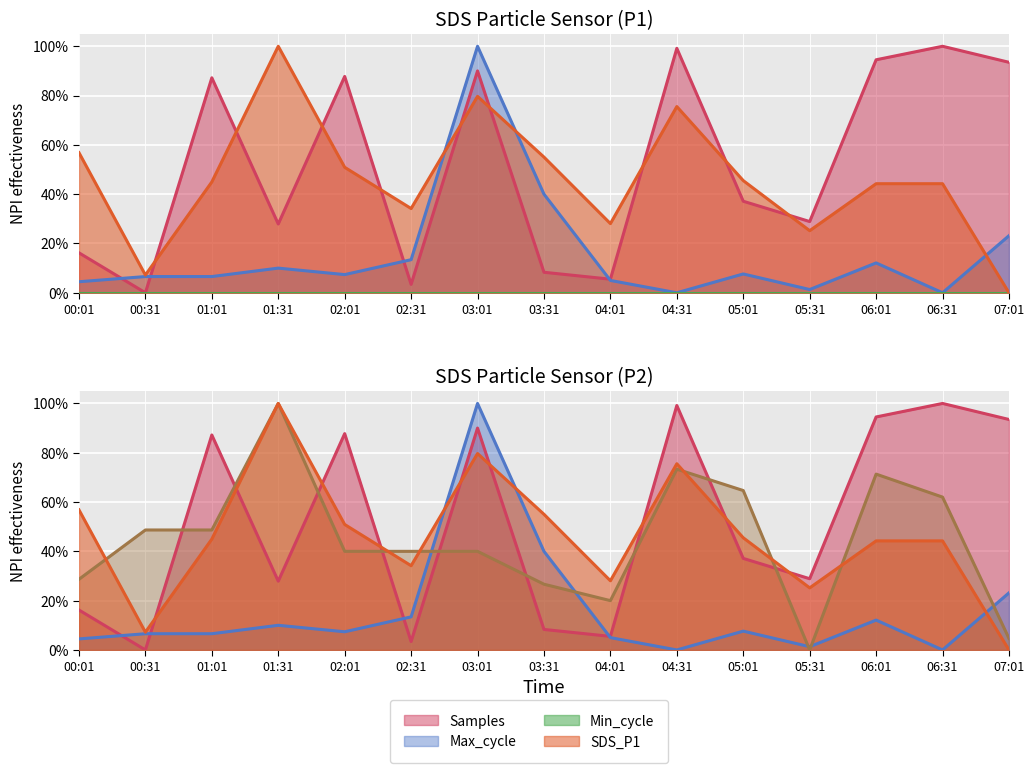

How many times do SDS_P2 and Max_cycle cross each other?

5